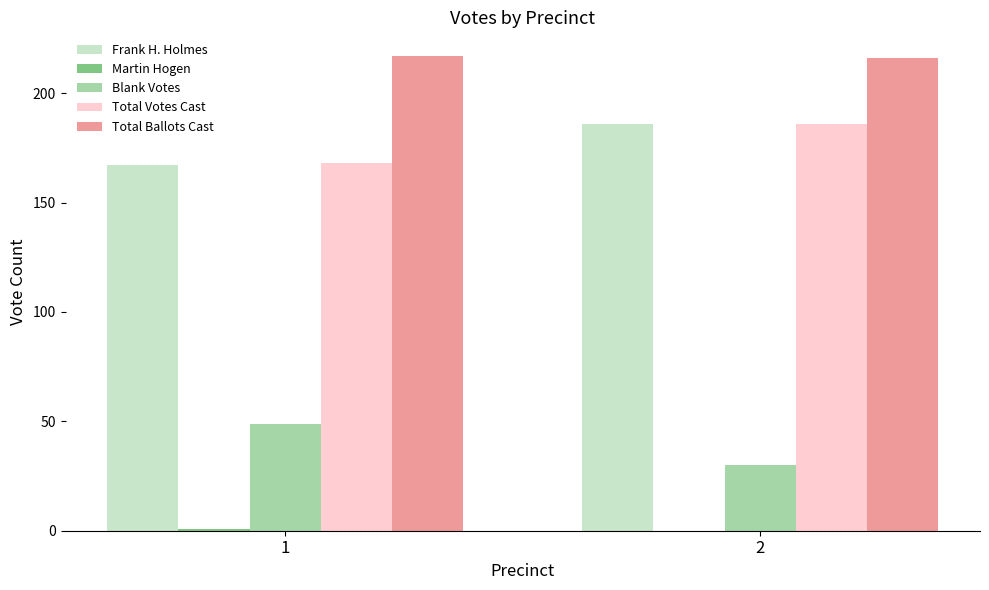

The value of Frank H. Holmes at 1 is 167. True or false?

True